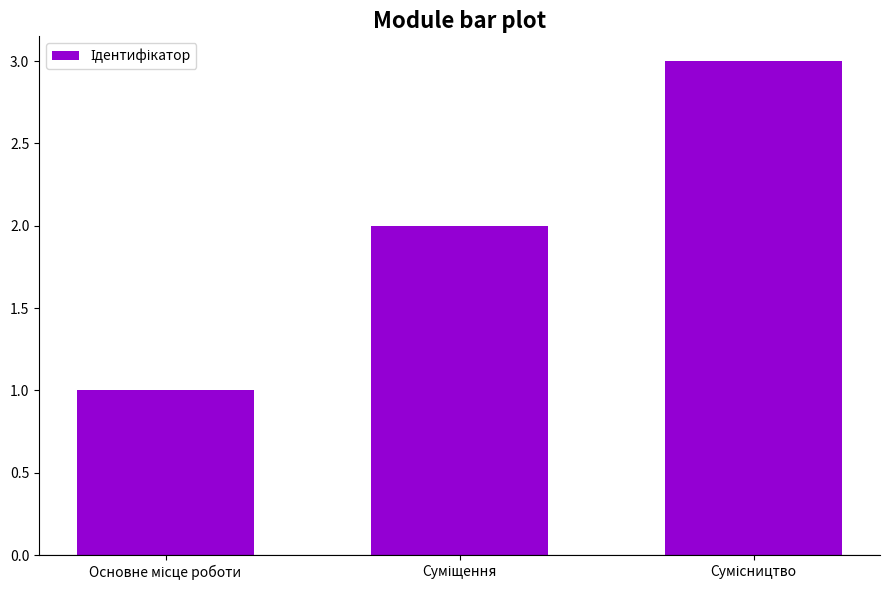

What is the sum of all values?

6